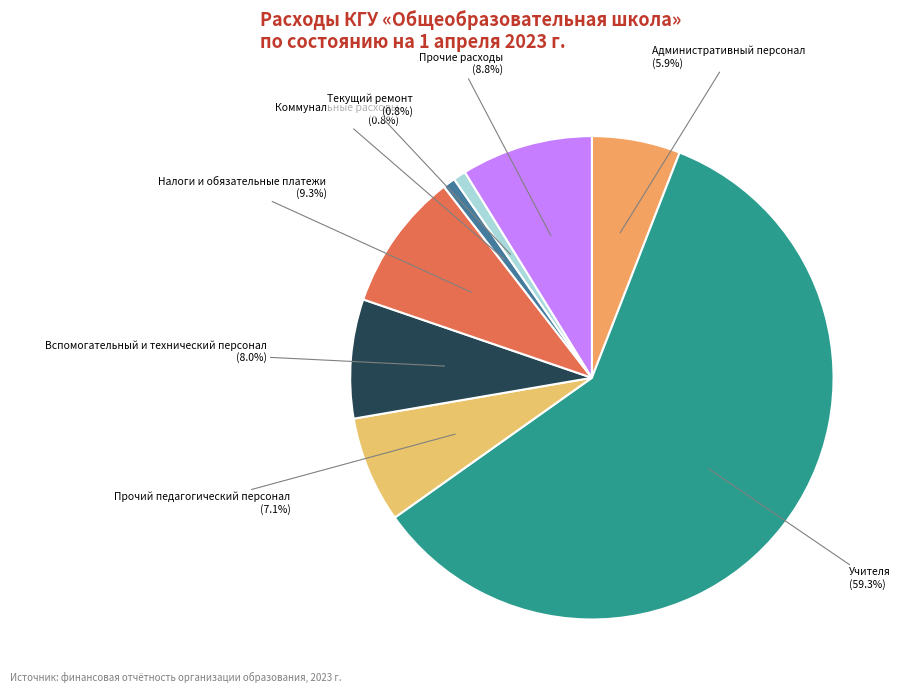

What is the largest slice in the pie chart?

Учителя